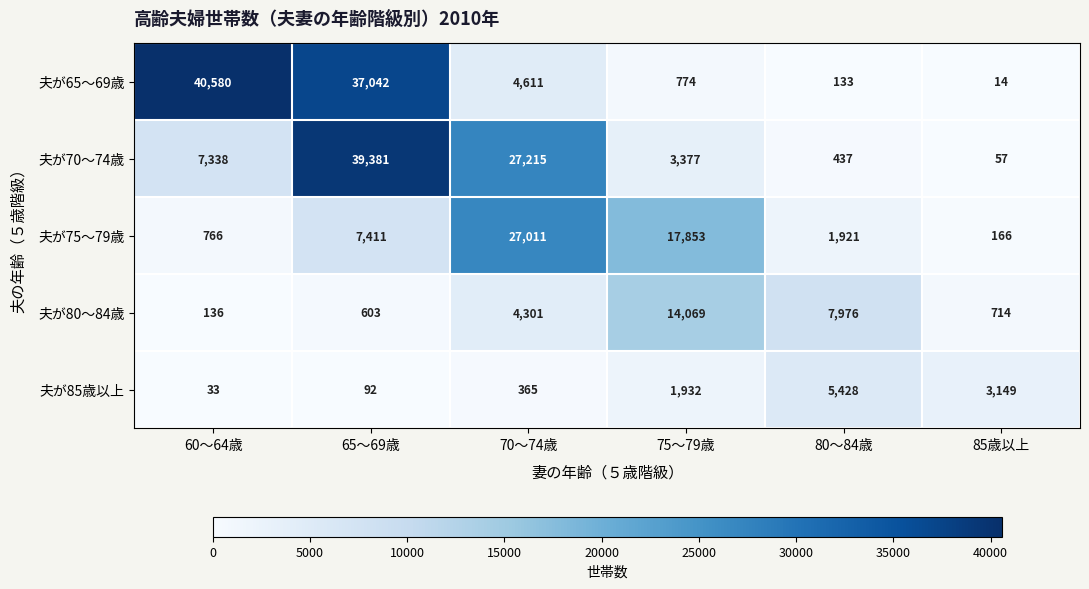

Is it true that 夫が65～69歳 equals 40580 at 60～64歳?

True